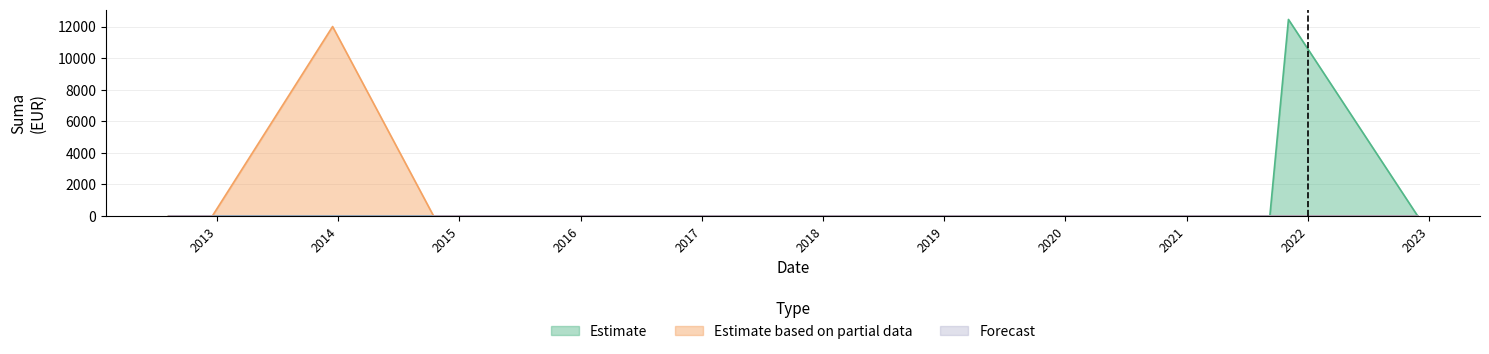

Reading left to right, list all the values displayed in this chart.

Estimate: 2012-08-08=0	2012-11-09=0	2012-12-18=0	2013-12-15=0	2014-10-15=0	2015-08-21=0	2016-02-19=0	2016-12-07=0	2017-01-02=0	2017-02-20=0	2019-12-15=0	2020-01-01=0	2021-01-11=0	2021-02-18=0	2021-03-03=0	2021-05-26=0	2021-07-01=0	2021-09-08=0	2022-11-27=0	2021-11-03=12450
Estimate based on partial data: 2012-08-08=0	2012-11-09=0	2012-12-18=0	2013-12-15=12000	2014-10-15=0	2015-08-21=0	2016-02-19=0	2016-12-07=0	2017-01-02=0	2017-02-20=0	2019-12-15=0	2020-01-01=0	2021-01-11=0	2021-02-18=0	2021-03-03=0	2021-05-26=0	2021-07-01=0	2021-09-08=0	2022-11-27=0	2021-11-03=0
Forecast: 2012-08-08=0	2012-11-09=0	2012-12-18=0	2013-12-15=0	2014-10-15=0	2015-08-21=0	2016-02-19=0	2016-12-07=0	2017-01-02=0	2017-02-20=0	2019-12-15=0	2020-01-01=0	2021-01-11=0	2021-02-18=0	2021-03-03=0	2021-05-26=0	2021-07-01=0	2021-09-08=0	2022-11-27=0	2021-11-03=0